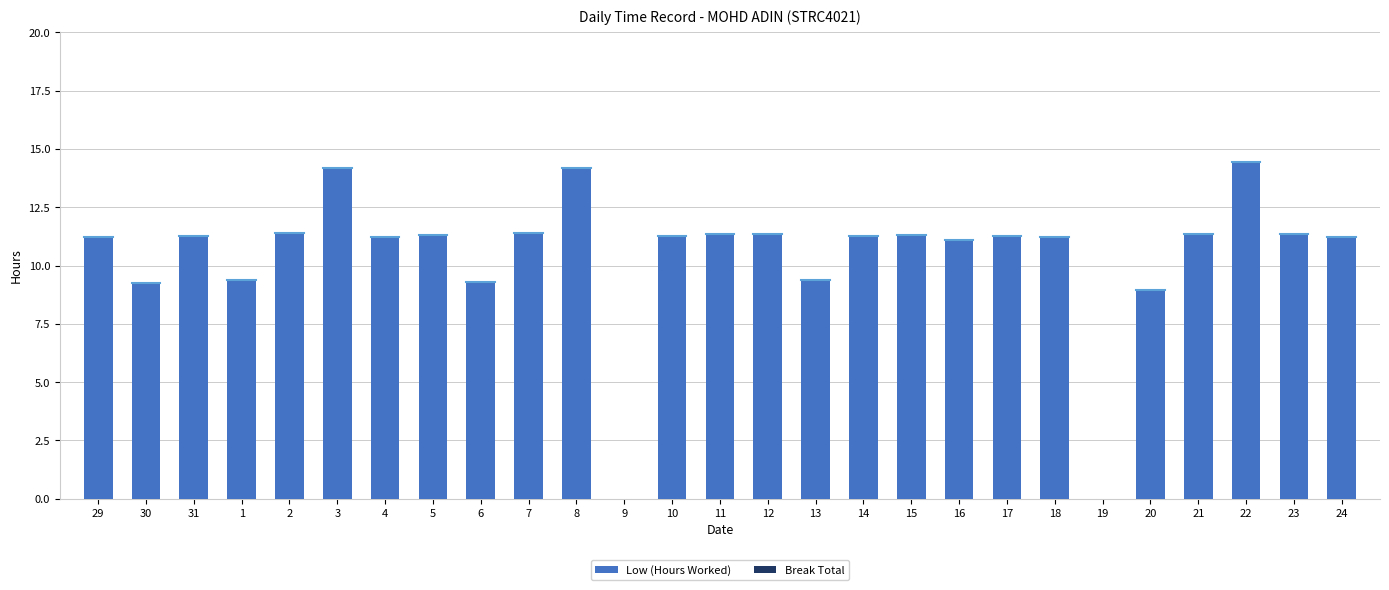

What is the sum of all values?

280.9